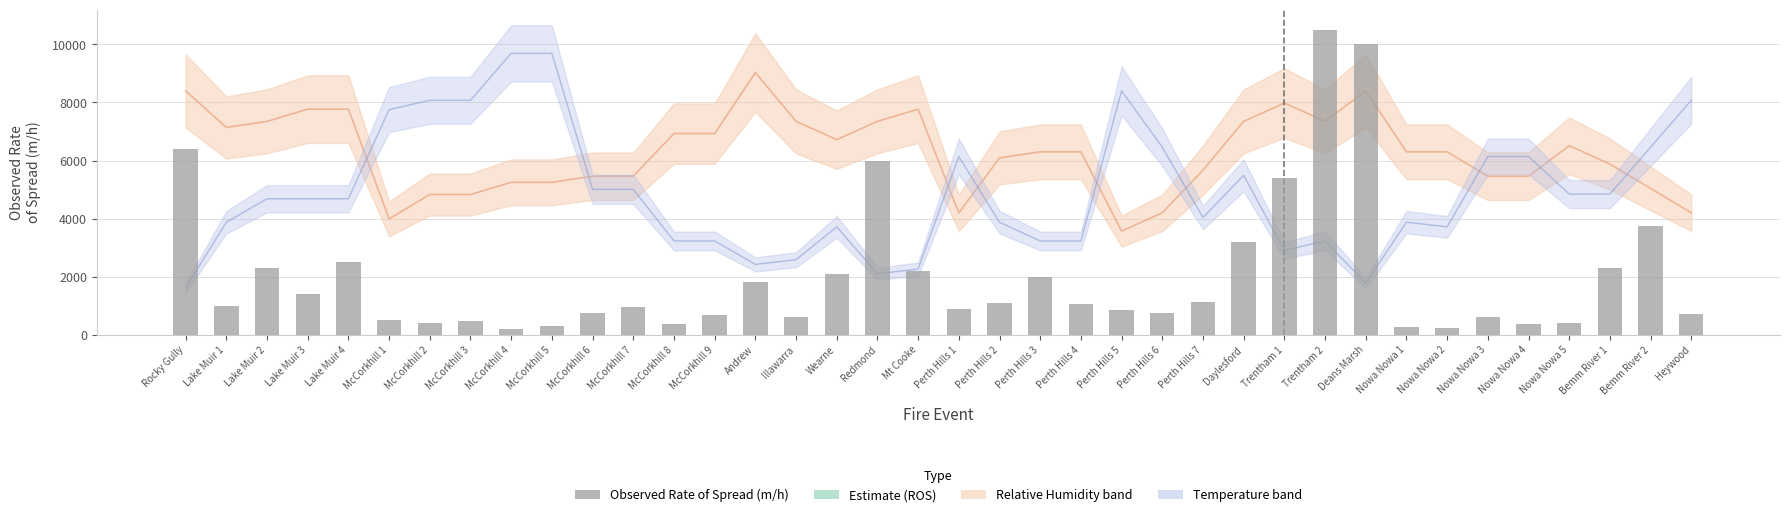

At which label does the data first exceed 1000?

Rocky Gully